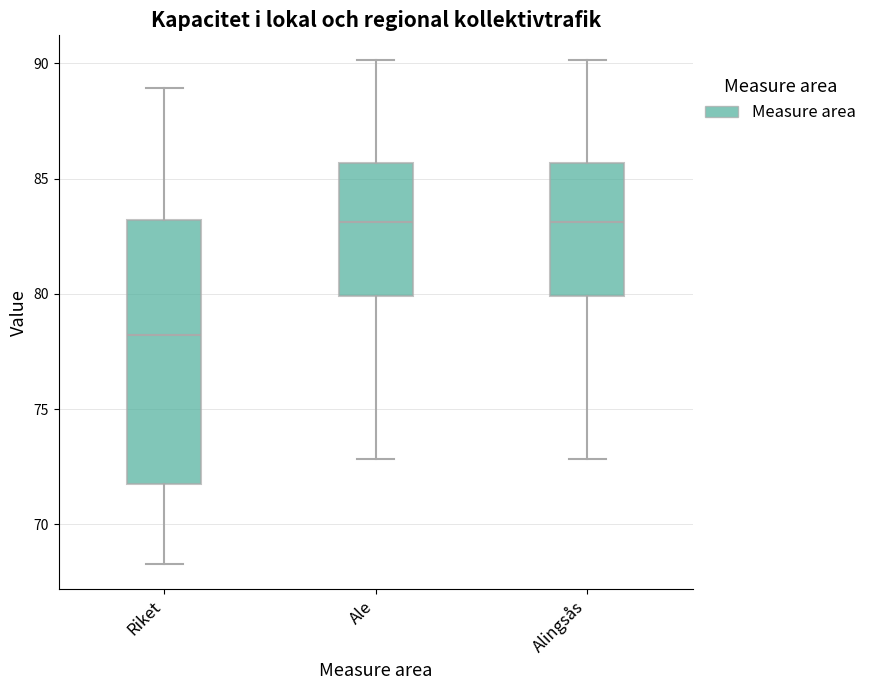

Which box's median line is the lowest?

Riket